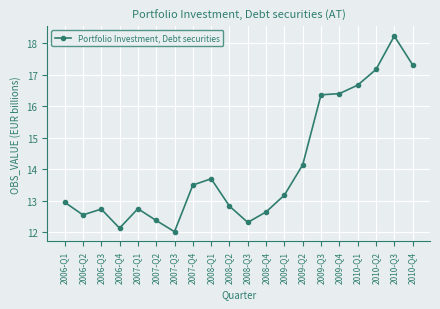

At which label is the value closest to 15127?

2009-Q2